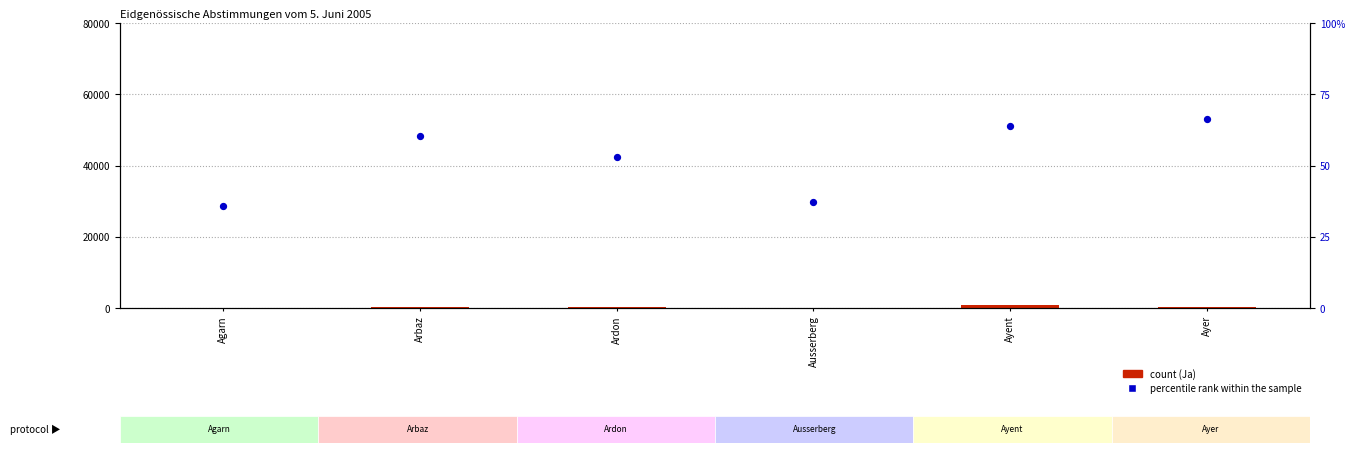

Which series has the largest Y range (max minus min)?

Ja (count)